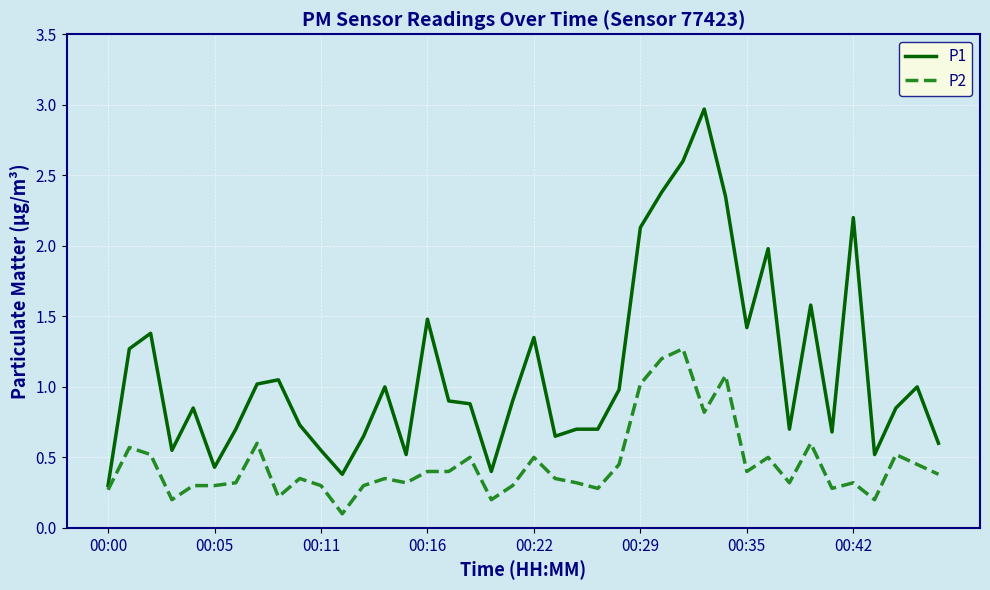

Which series has the widest spread of values?

P1